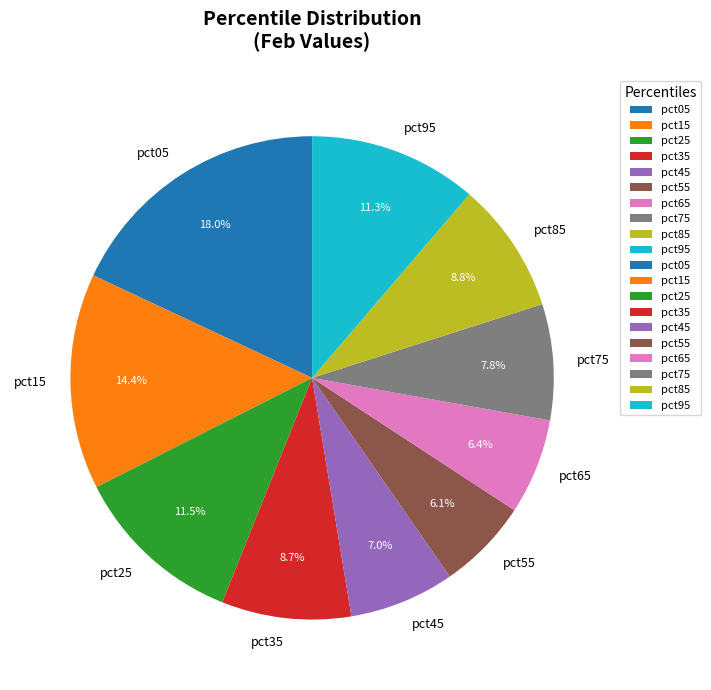

Which slice is the largest?

pct05